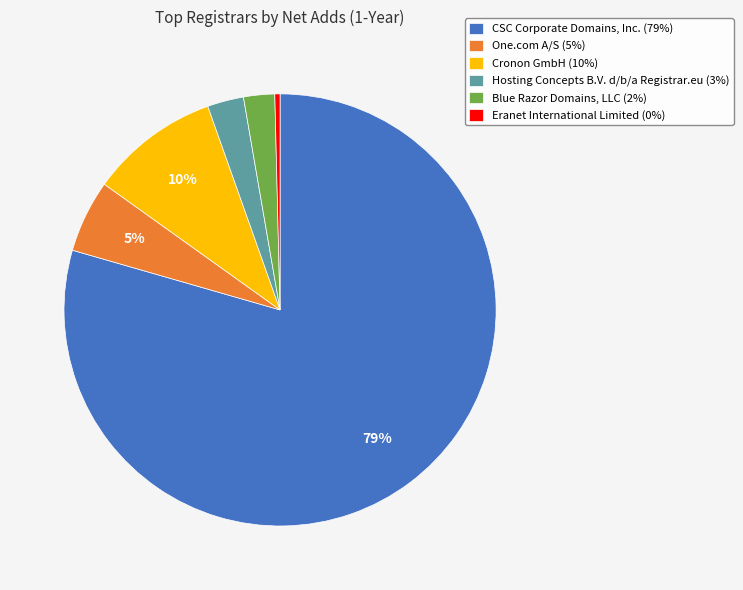

True or false: Blue Razor Domains, LLC accounts for 2% of the total.

True